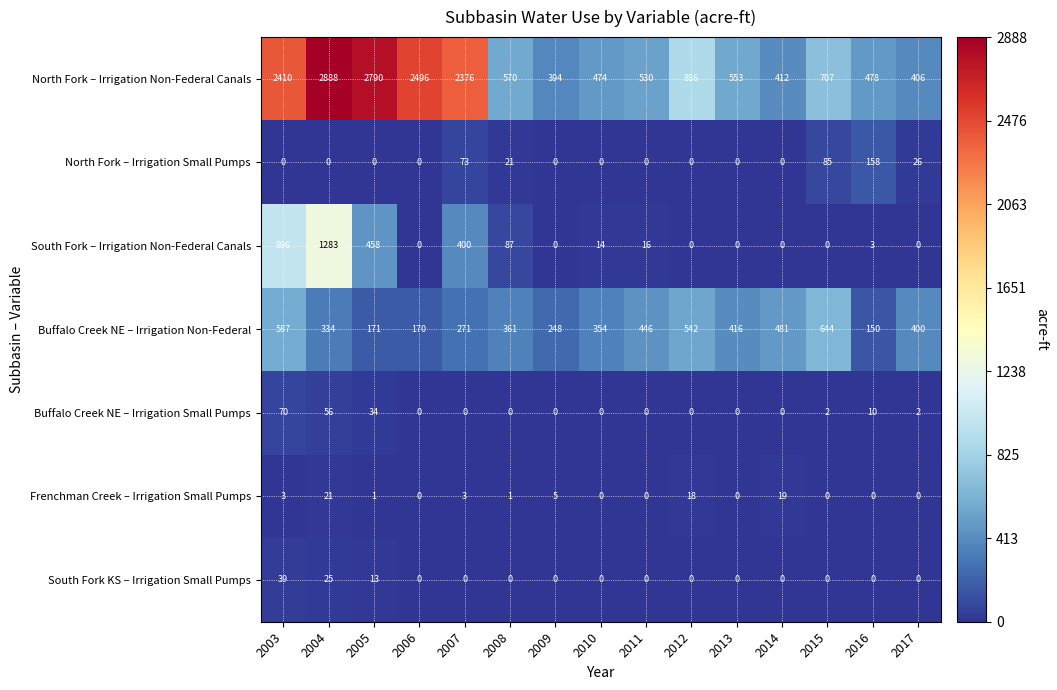

At how many categories does at least one series exceed 1795?

5